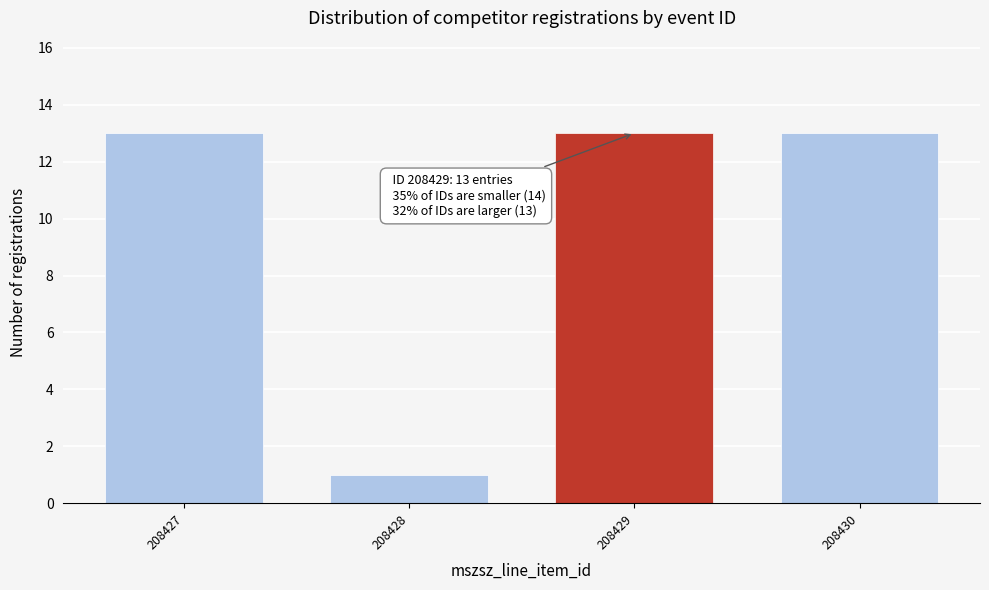

Reading left to right, extract all data points from this chart.

13	1	13	13